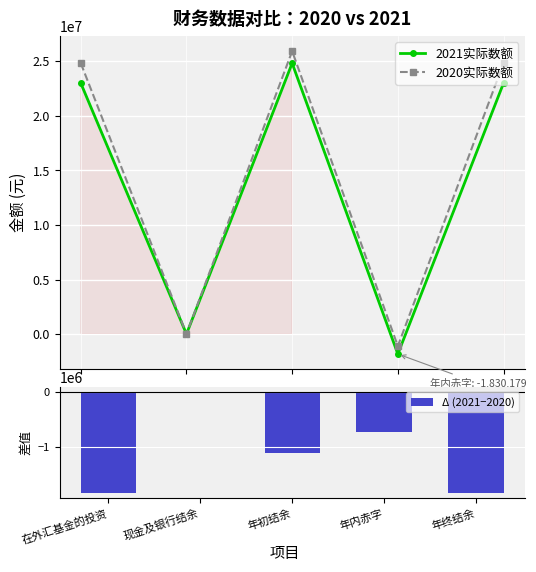

True or false: 2021实际数额 has more than 2 interior local peaks.

False